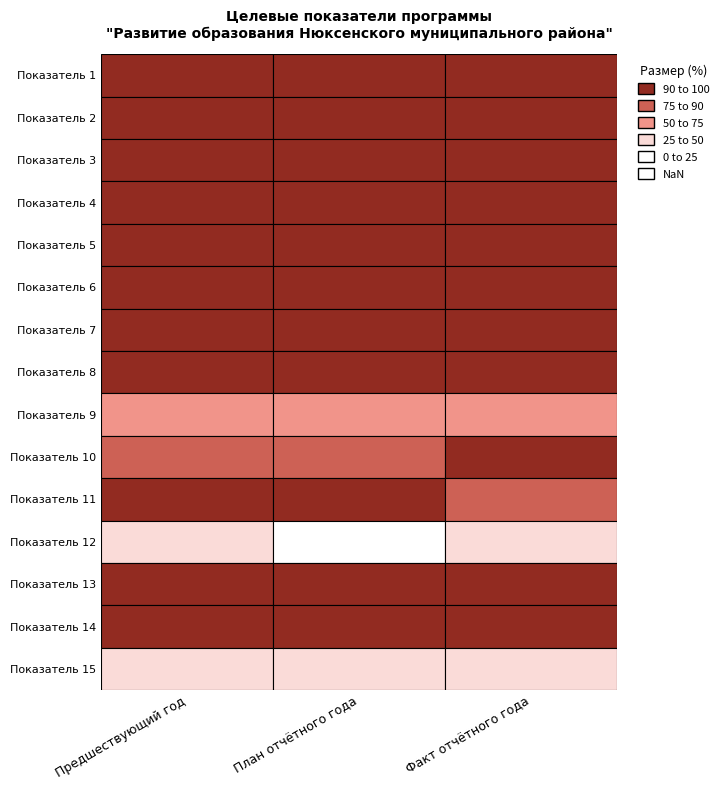

List the labels in order of 1 value, smallest first.

Показатель 12, Показатель 15, Показатель 9, Показатель 10, Показатель 11, Показатель 1, Показатель 13, Показатель 2, Показатель 3, Показатель 4, Показатель 5, Показатель 6, Показатель 7, Показатель 8, Показатель 14